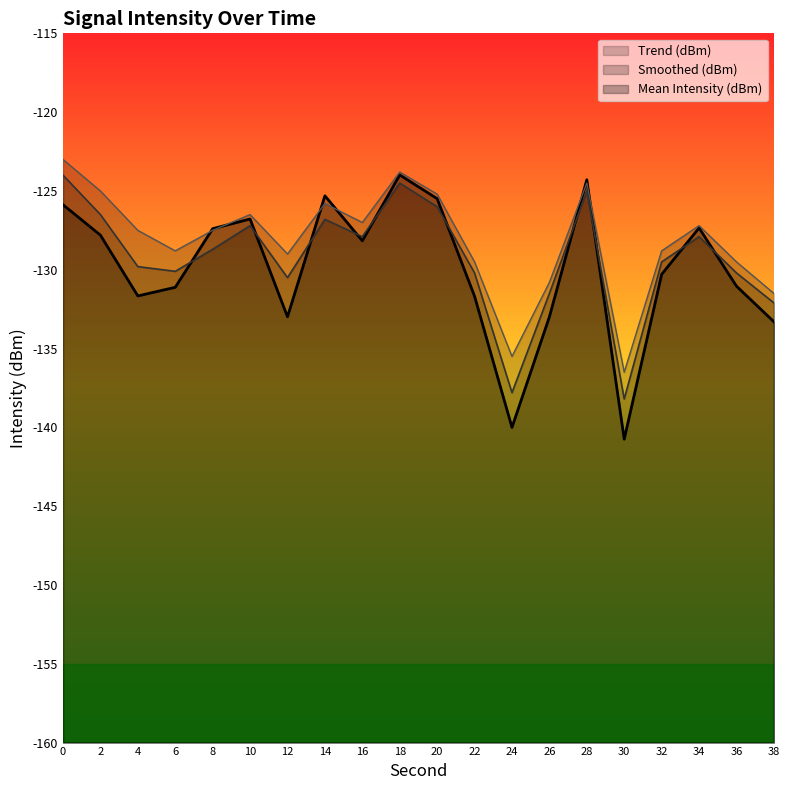

How many lines are shown in the chart?

3